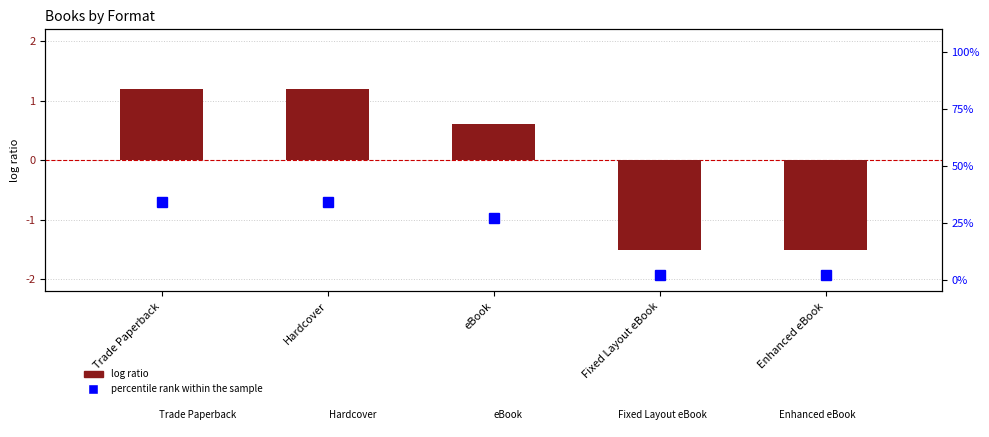

Does the chart contain any negative values?

Yes